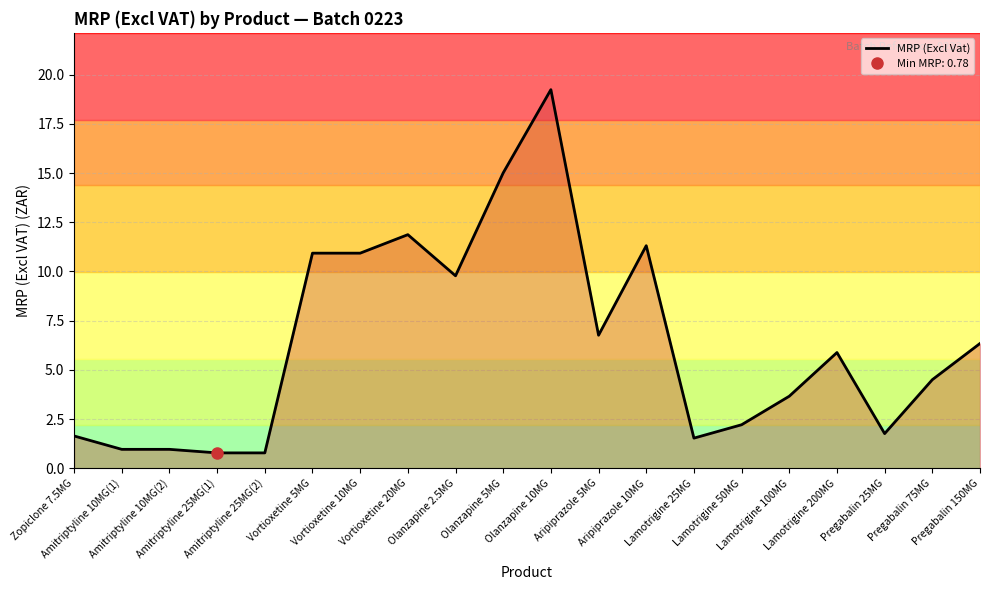

Reading right to left, extract all data points from this chart.

6.3	4.5	1.8	5.9	3.7	2.2	1.5	11.3	6.8	19.2	15.0	9.8	11.9	10.9	10.9	0.8	0.8	1.0	1.0	1.6